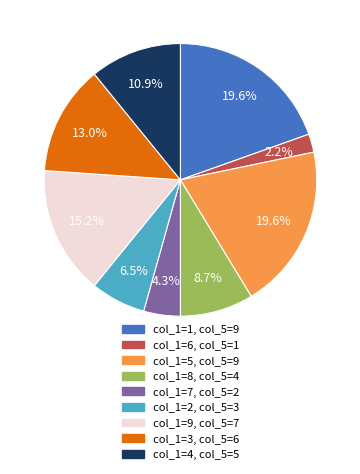

Is there any slice that represents more than half of the pie?

No